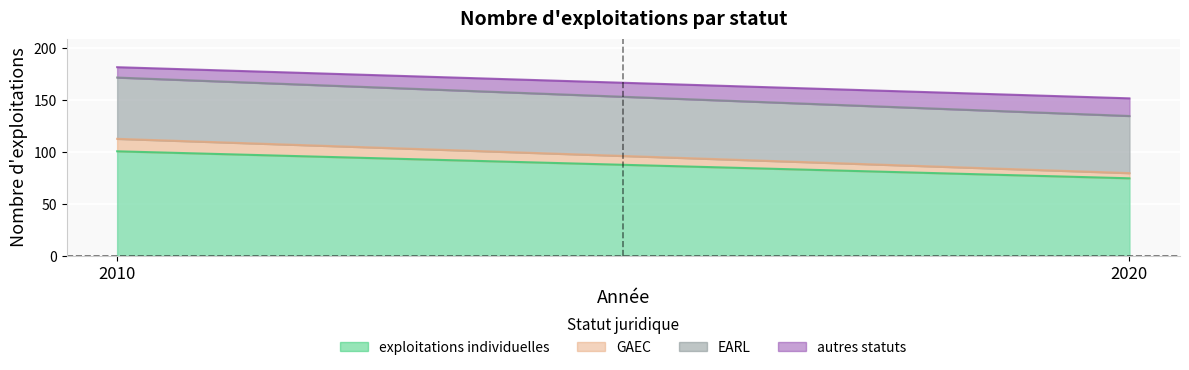

At how many categories does at least one series exceed 8?

2